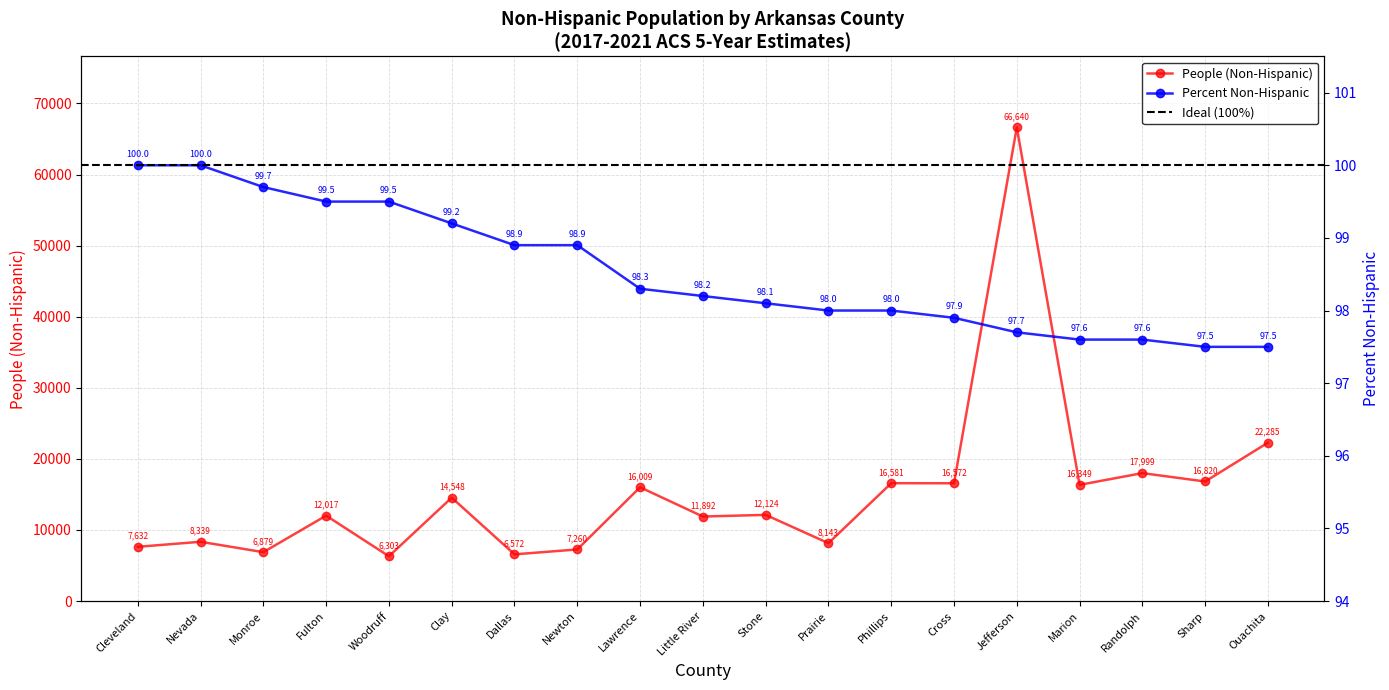

How many lines are shown in the chart?

2